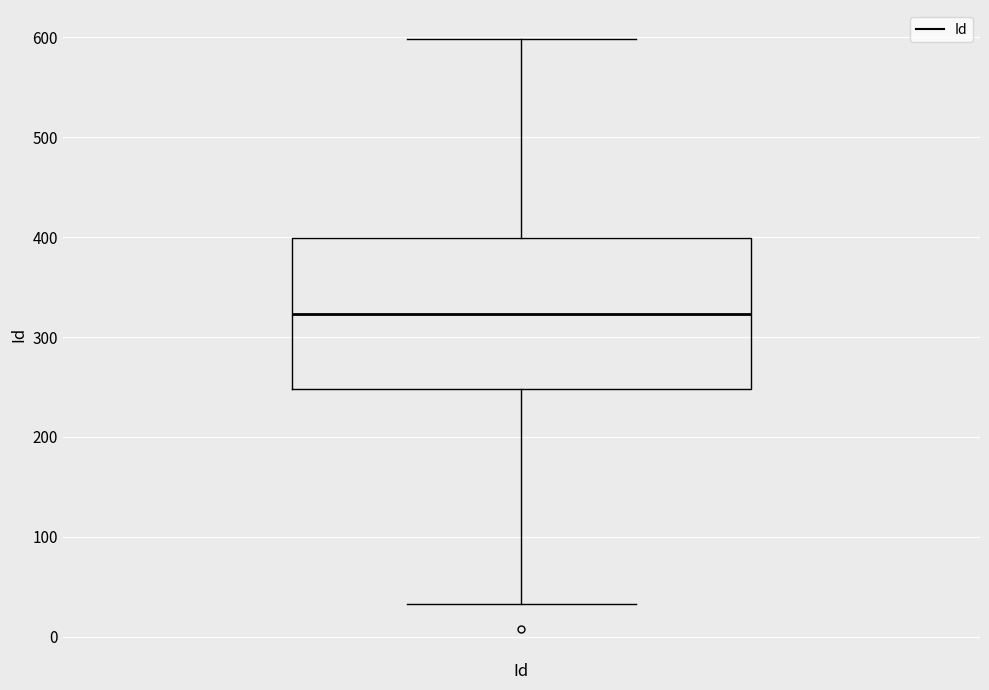

Read this box plot against the y-axis: the position of the median line, the range covered by the box, and the ends of both whiskers. The values are not printed on the chart, so give them approximately, as read against the axis.

median 320, box 250 to 400, whiskers 30 to 600